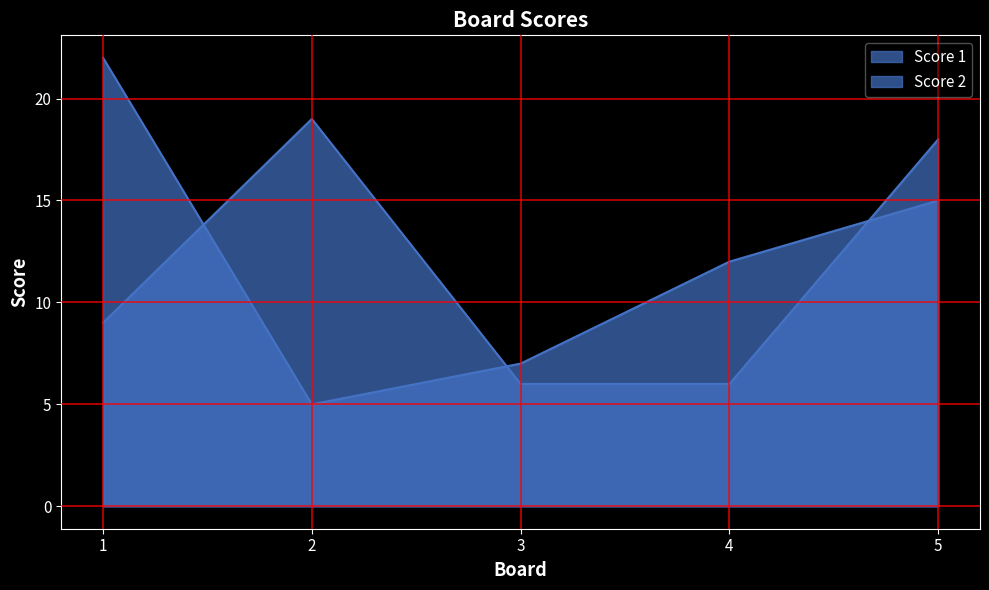

What is the difference between the Score 1 values at 2 and 1?

17